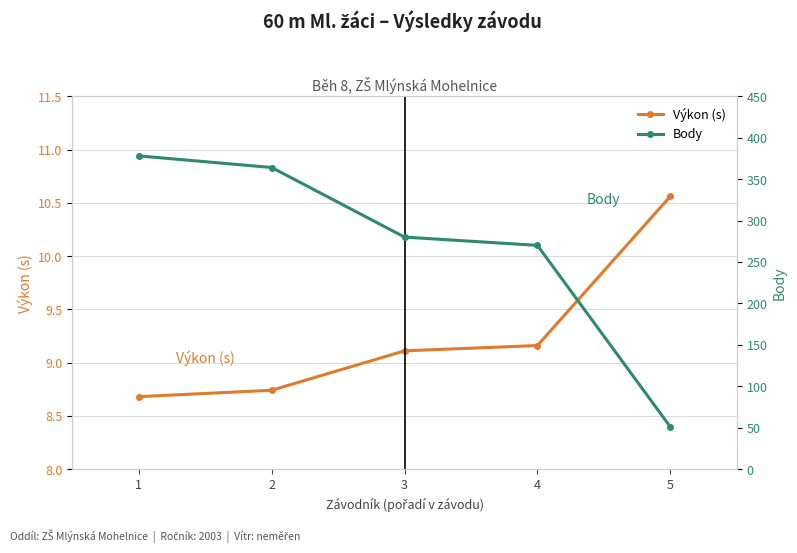

How many lines are shown in the chart?

2